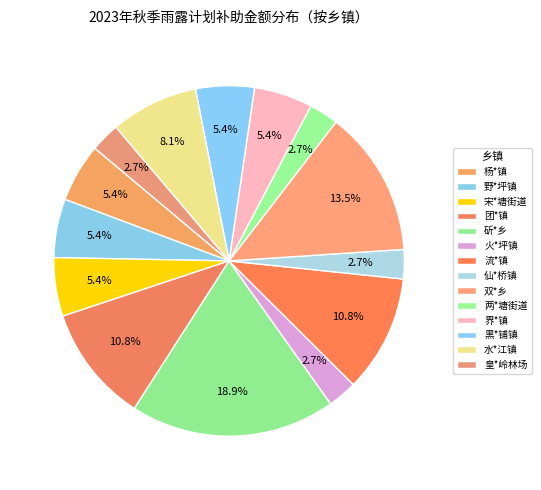

True or false: 野*坪镇 accounts for 1% of the total.

False